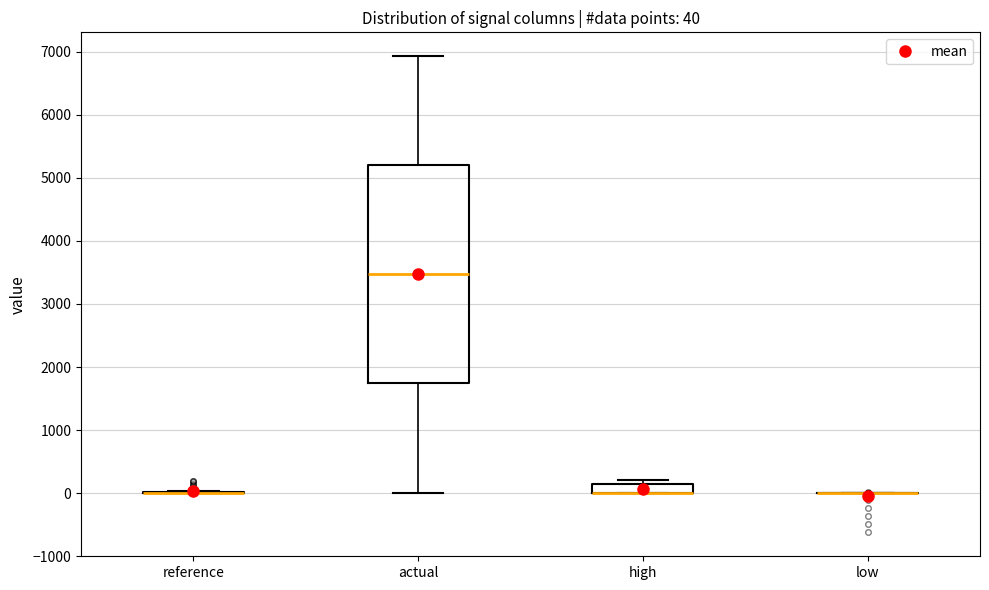

Comparing the boxes themselves (not the whiskers), which one is the tallest?

actual